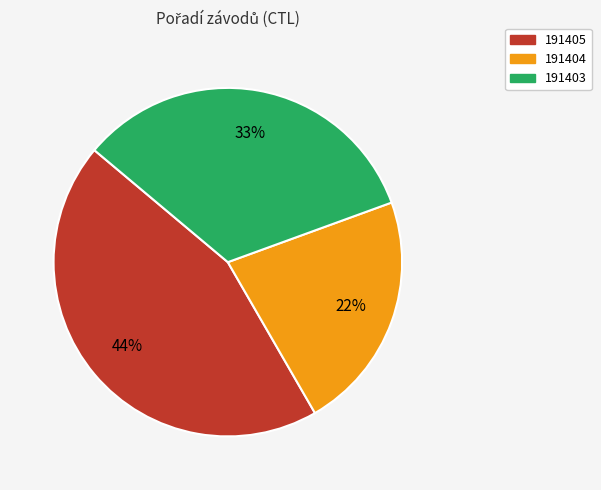

Is there a majority slice in this chart?

No